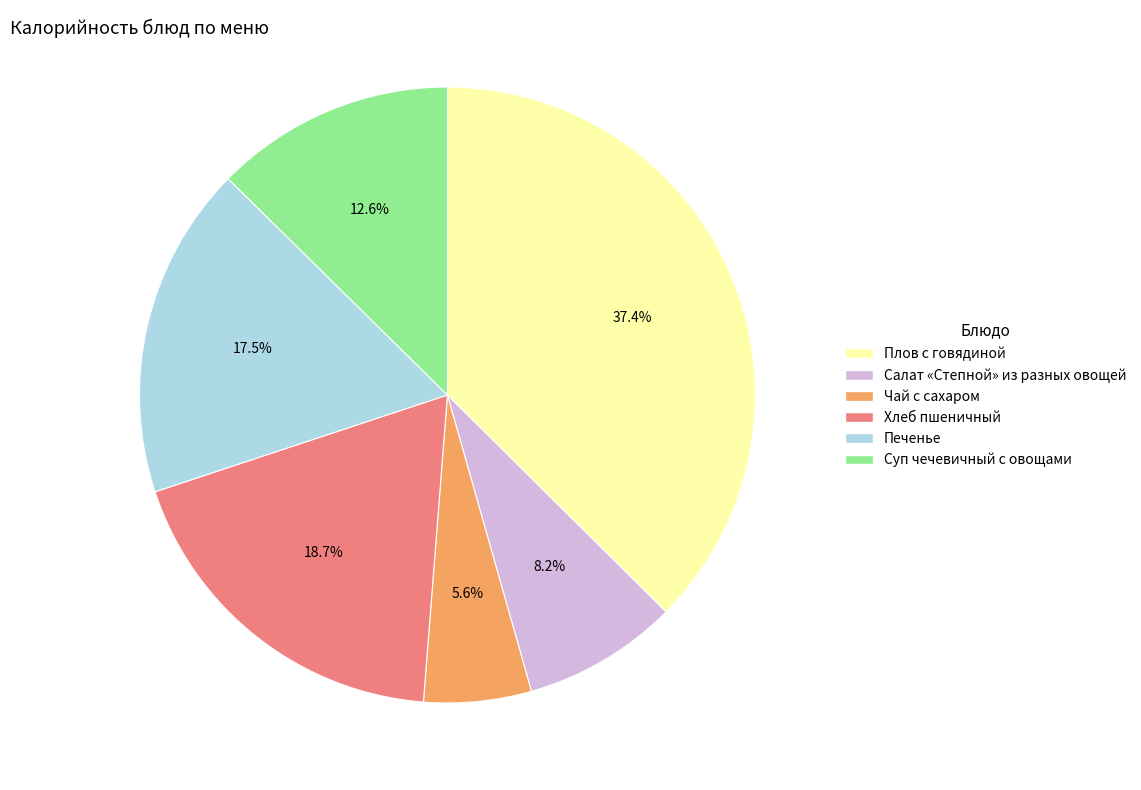

Count the number of slices in the pie.

6